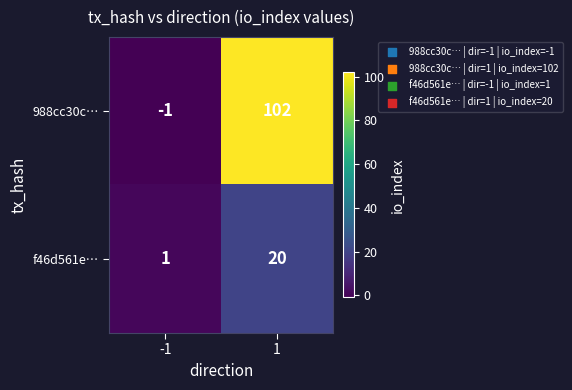

Rank the series by their maximum value, from highest to lowest.

988cc30c…, f46d561e…